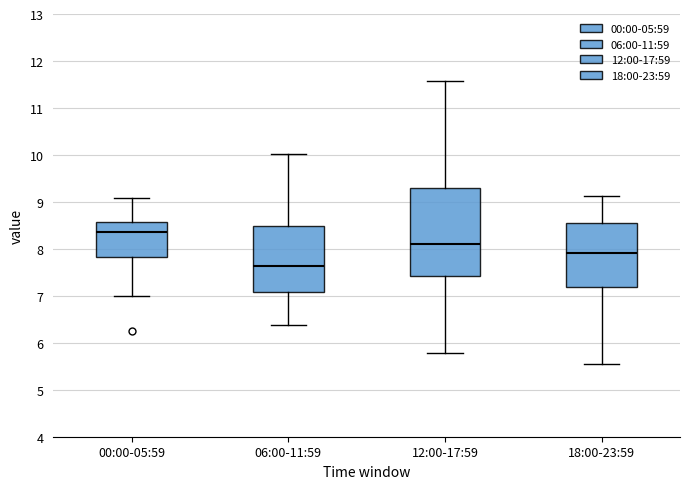

Where is the lower edge of the box for 18:00-23:59 on the y-axis? The values are not printed on the chart, so give them approximately, as read against the axis.

7.2